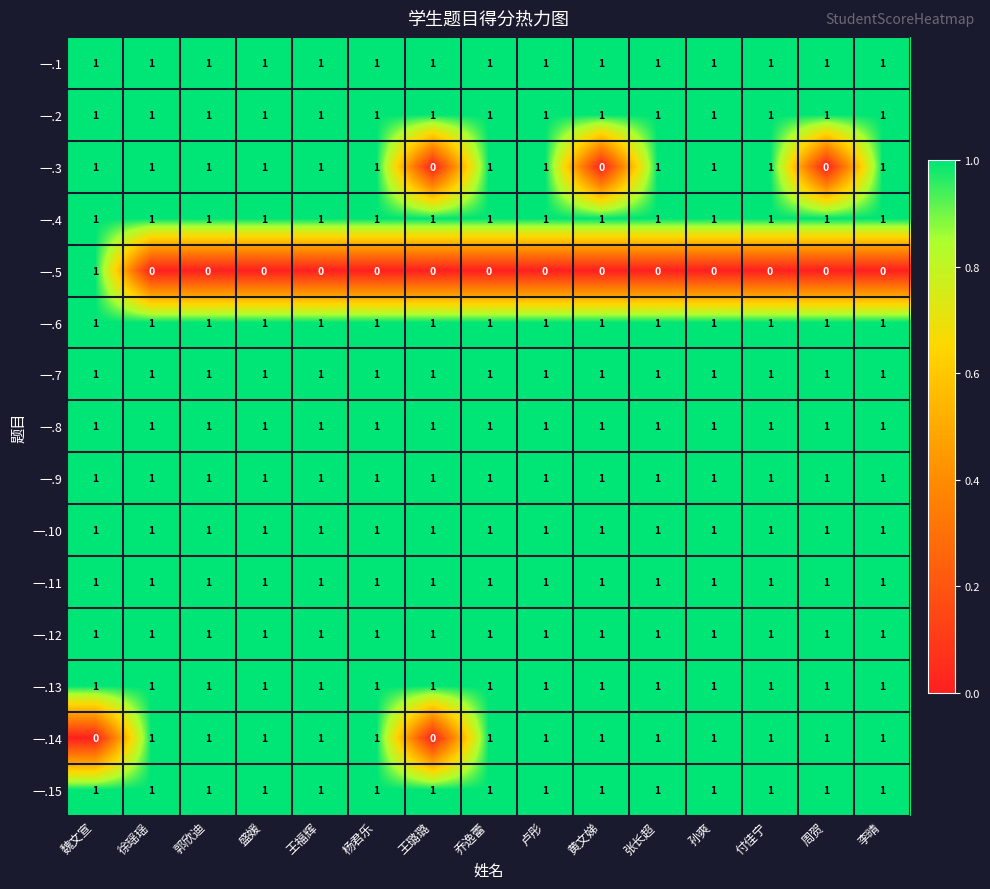

The 一.7 series shows 1 at 王璐璐. True or false?

True